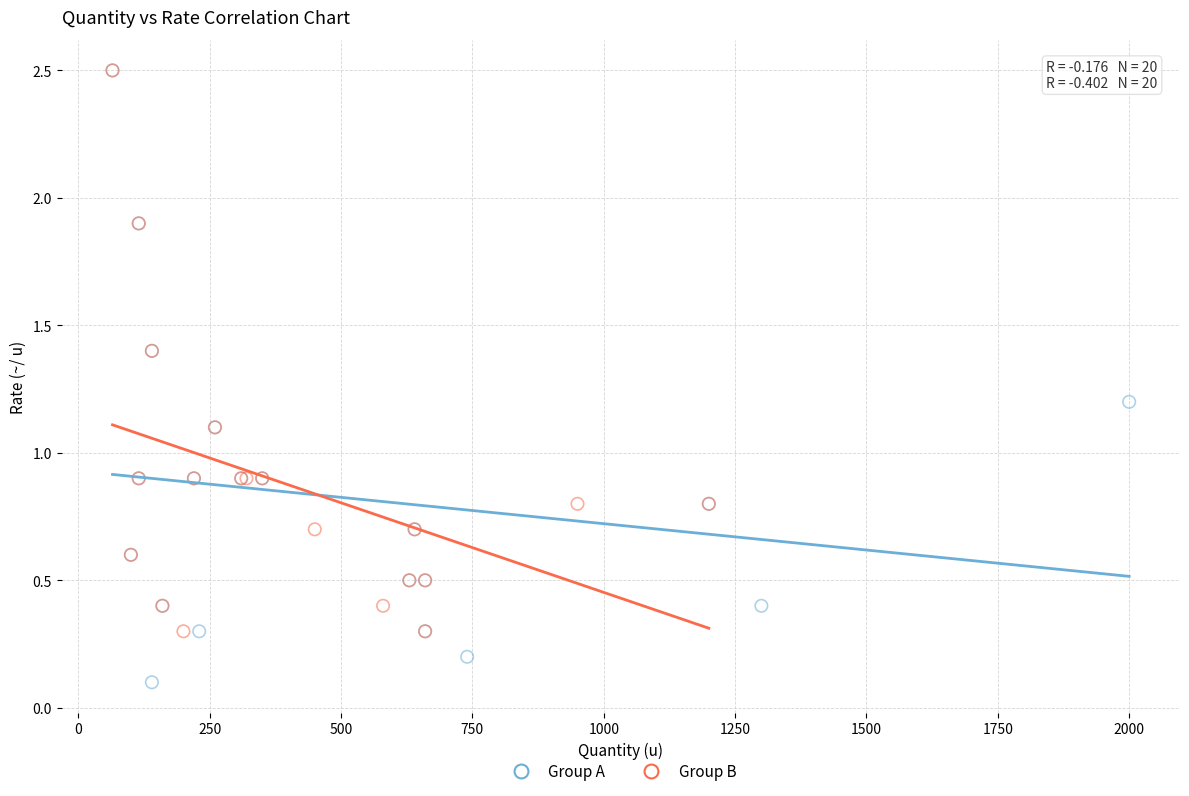

What are all the series names shown in the legend?

Group A, Group B